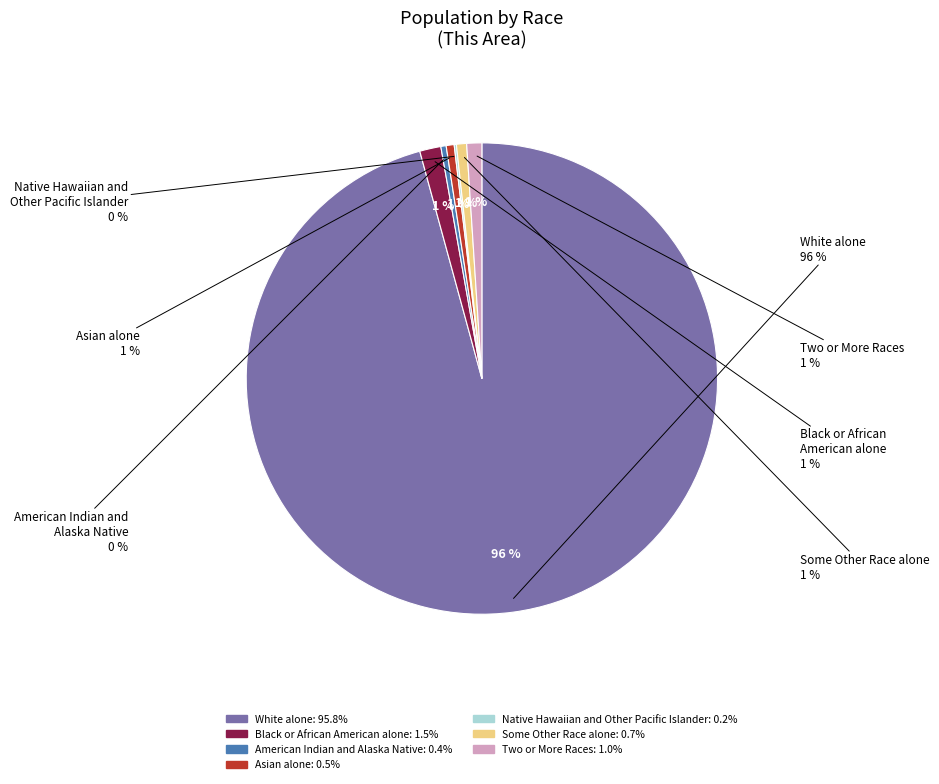

To the nearest percent, what is the average slice percentage?

14%